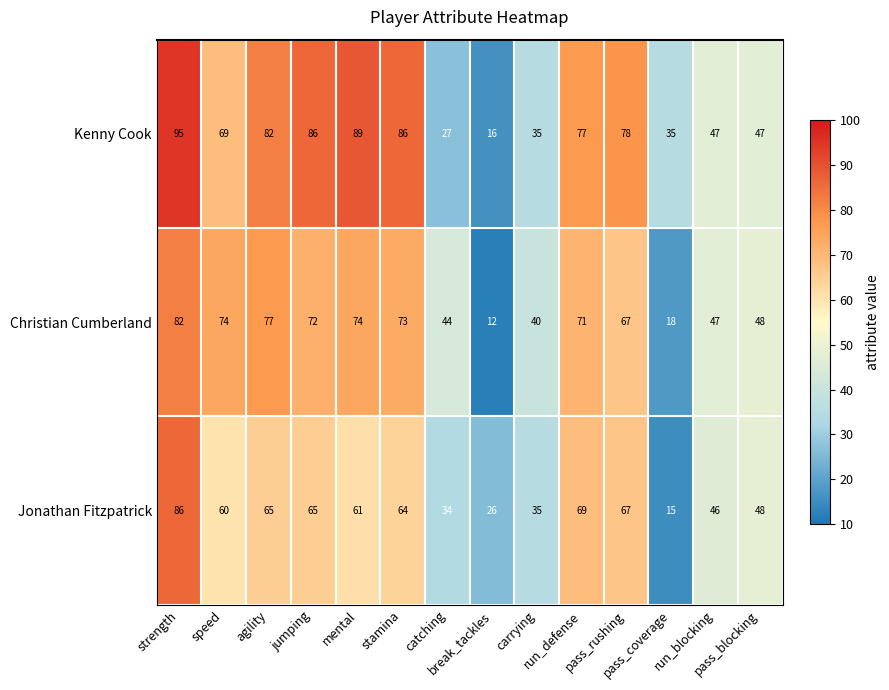

What is the difference between the maximum and minimum values in the Kenny Cook series?

79